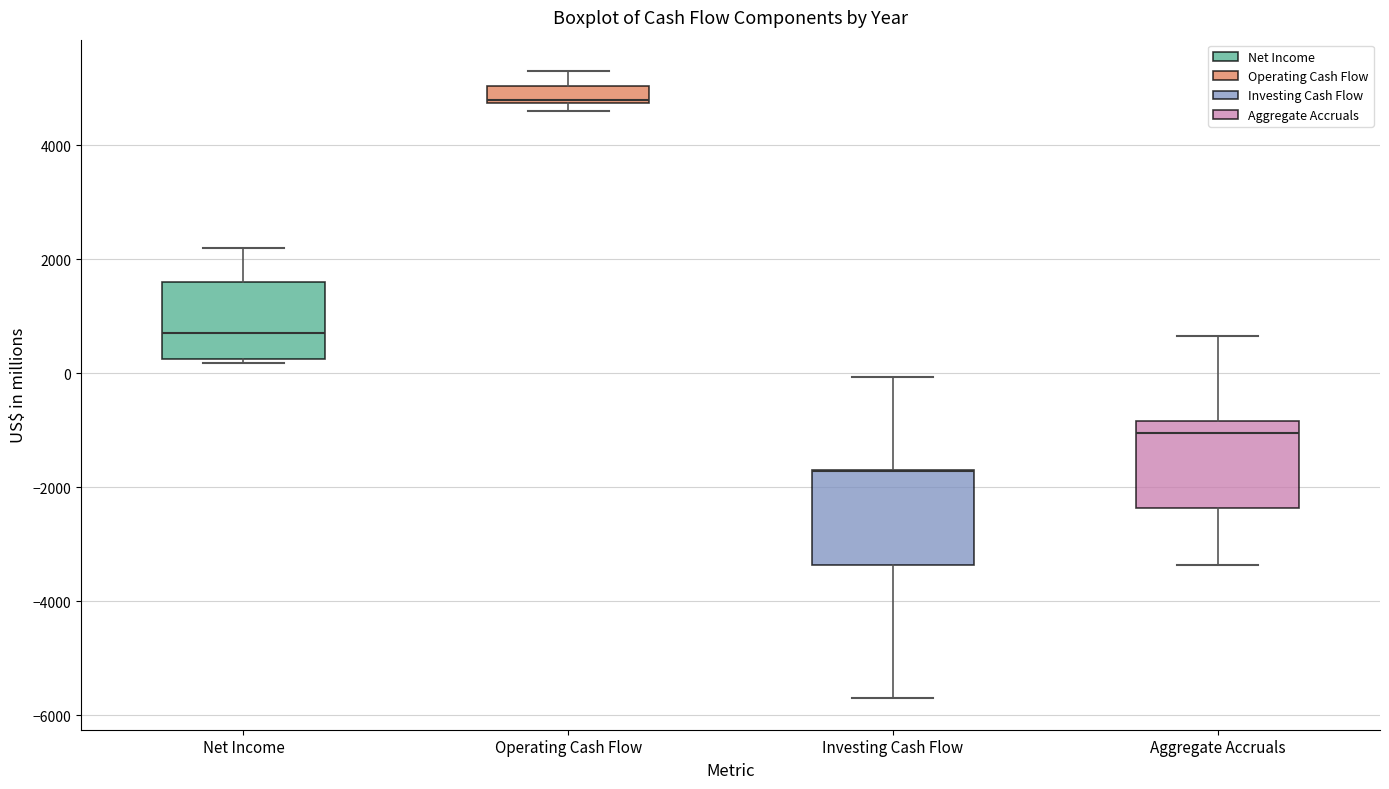

Where does the upper whisker of the box for Operating Cash Flow end on the y-axis? The values are not printed on the chart, so give them approximately, as read against the axis.

5400